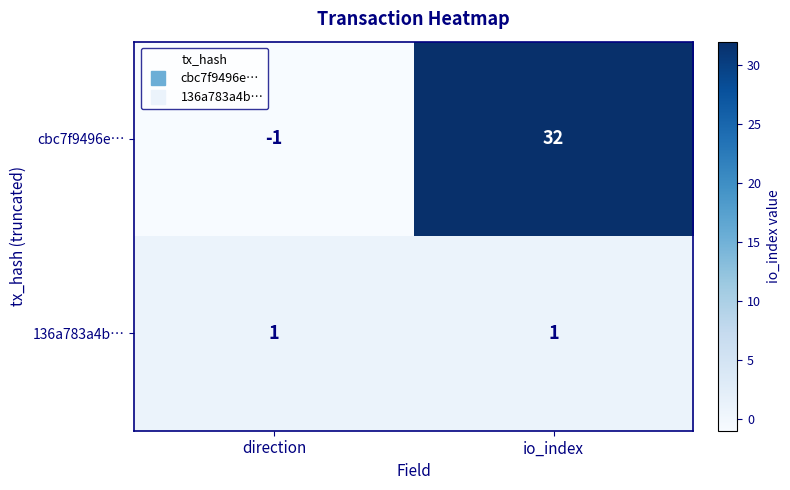

The value of cbc7f9496e… at direction is -1. True or false?

True